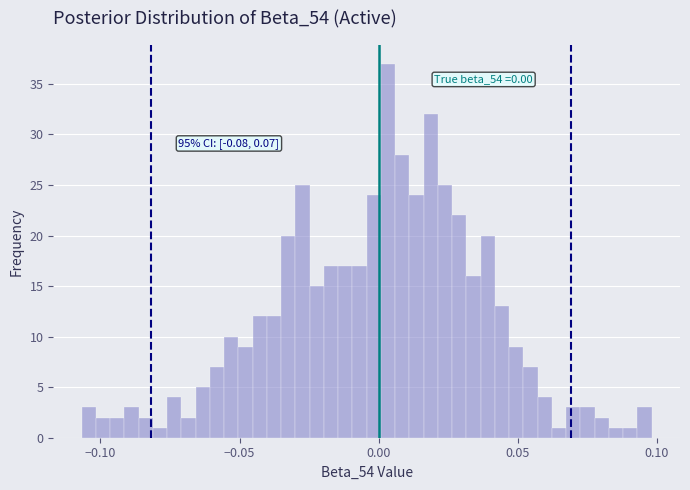

Read against the x-axis, roughly where is the centre of the tallest bar?

0.005